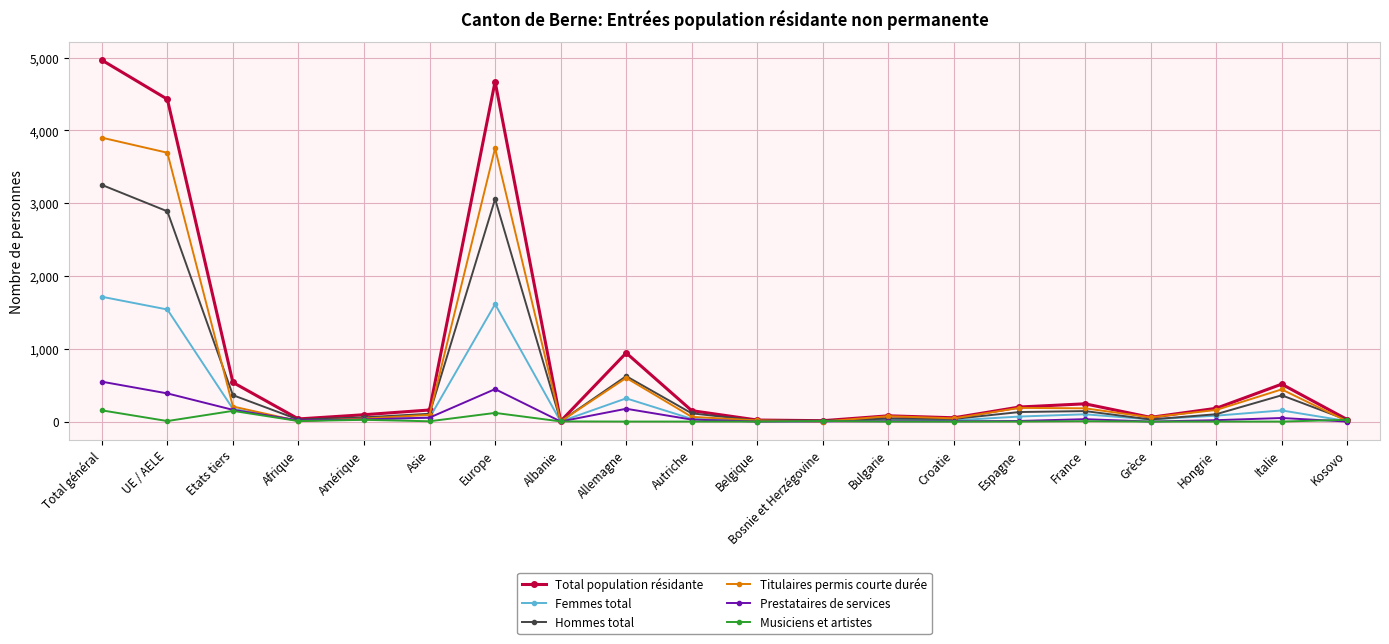

In Femmes total, how many points are lower than both neighbors (excluding endpoints)?

5